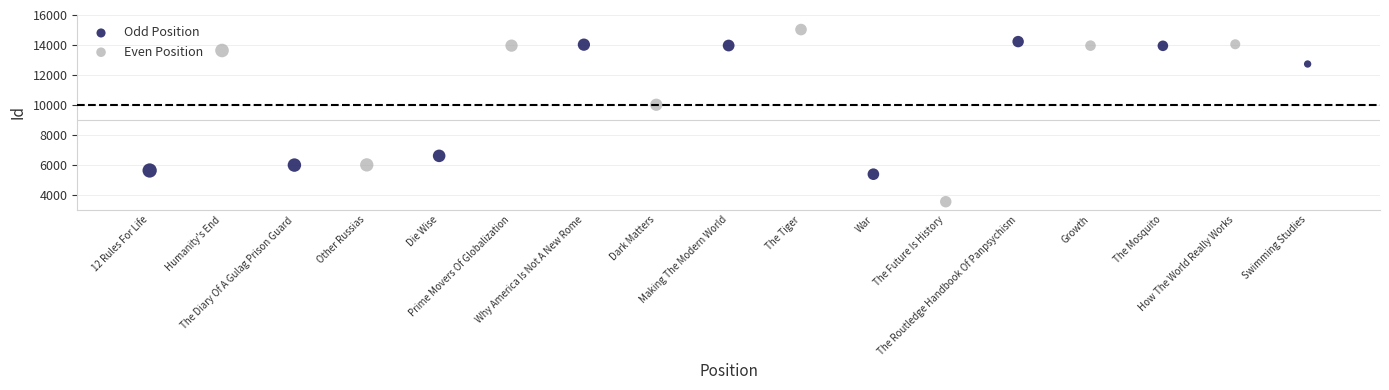

What are all the series names shown in the legend?

Odd Position, Even Position